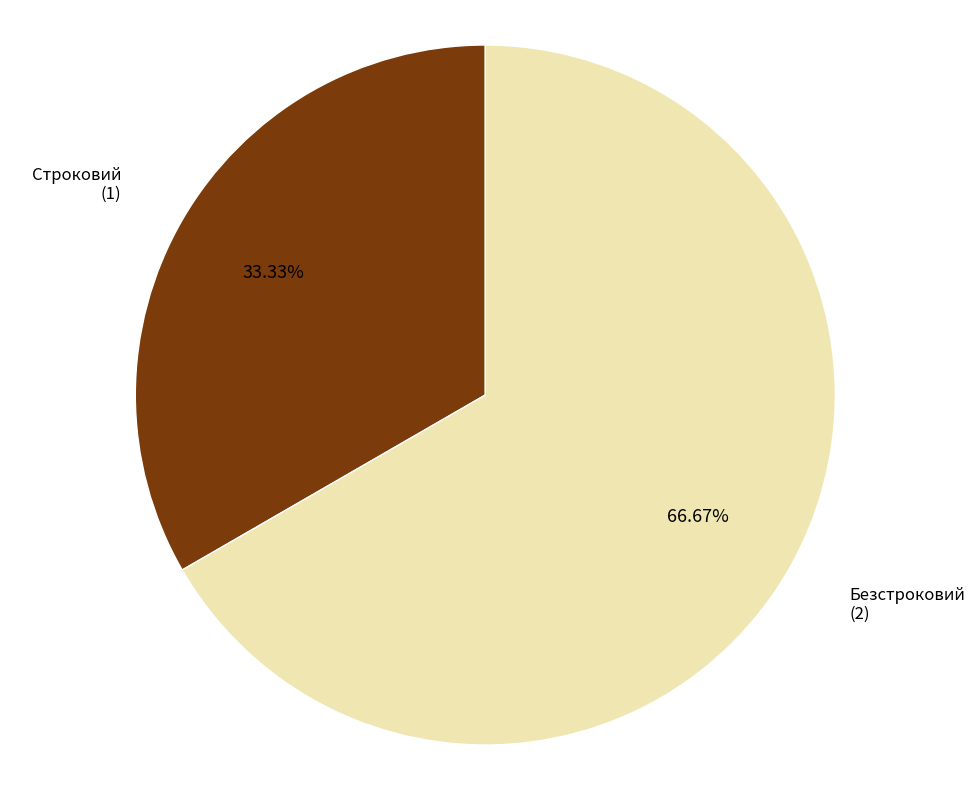

Is there a majority slice in this chart?

Yes